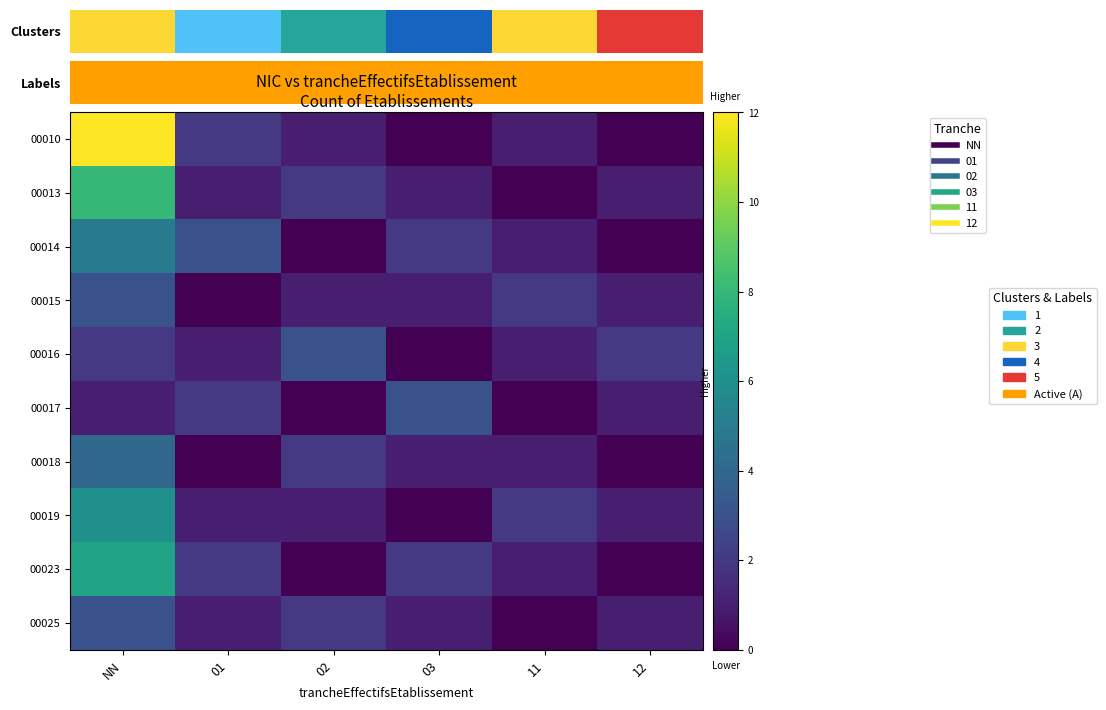

At how many categories does at least one series exceed 1?

6